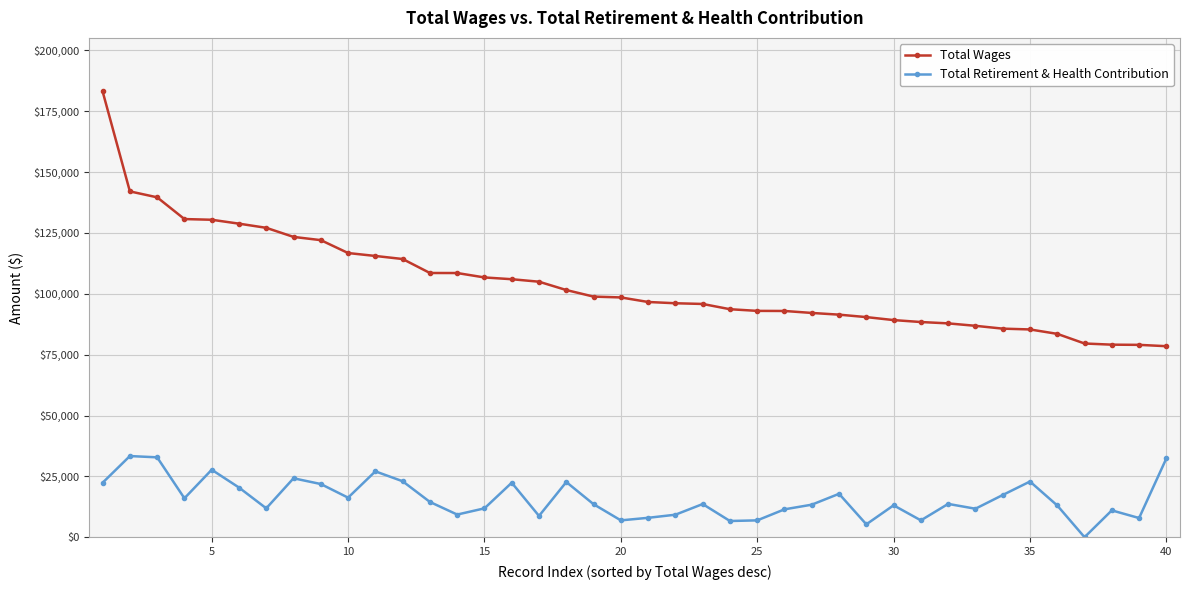

Which series has the largest total across all categories?

Total Wages